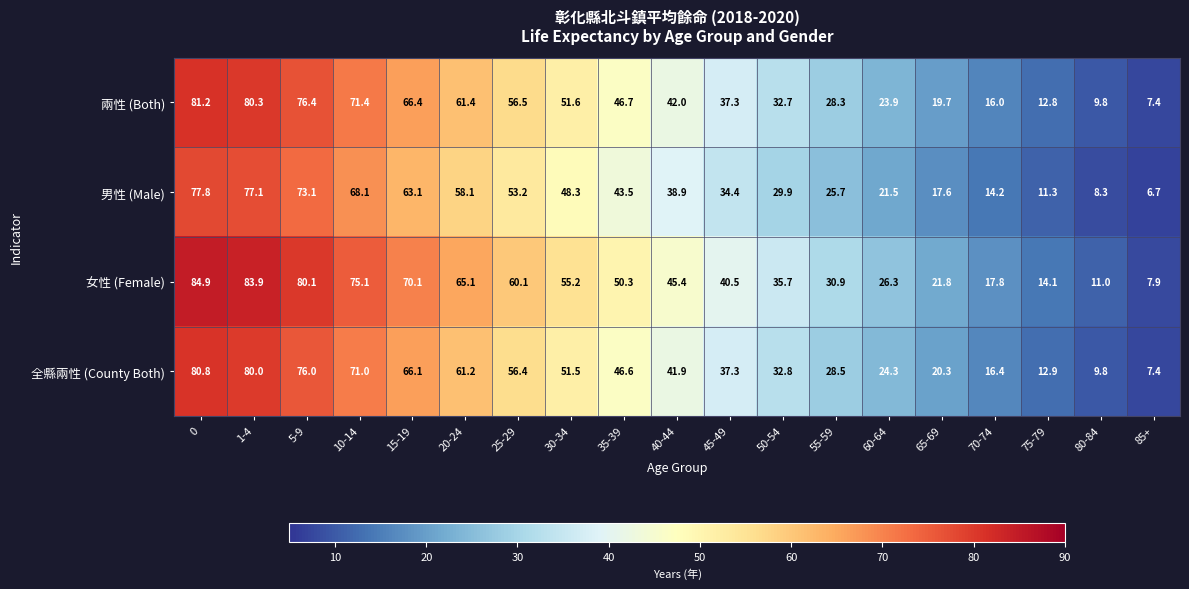

Which series has the widest spread of values?

女性 (Female)